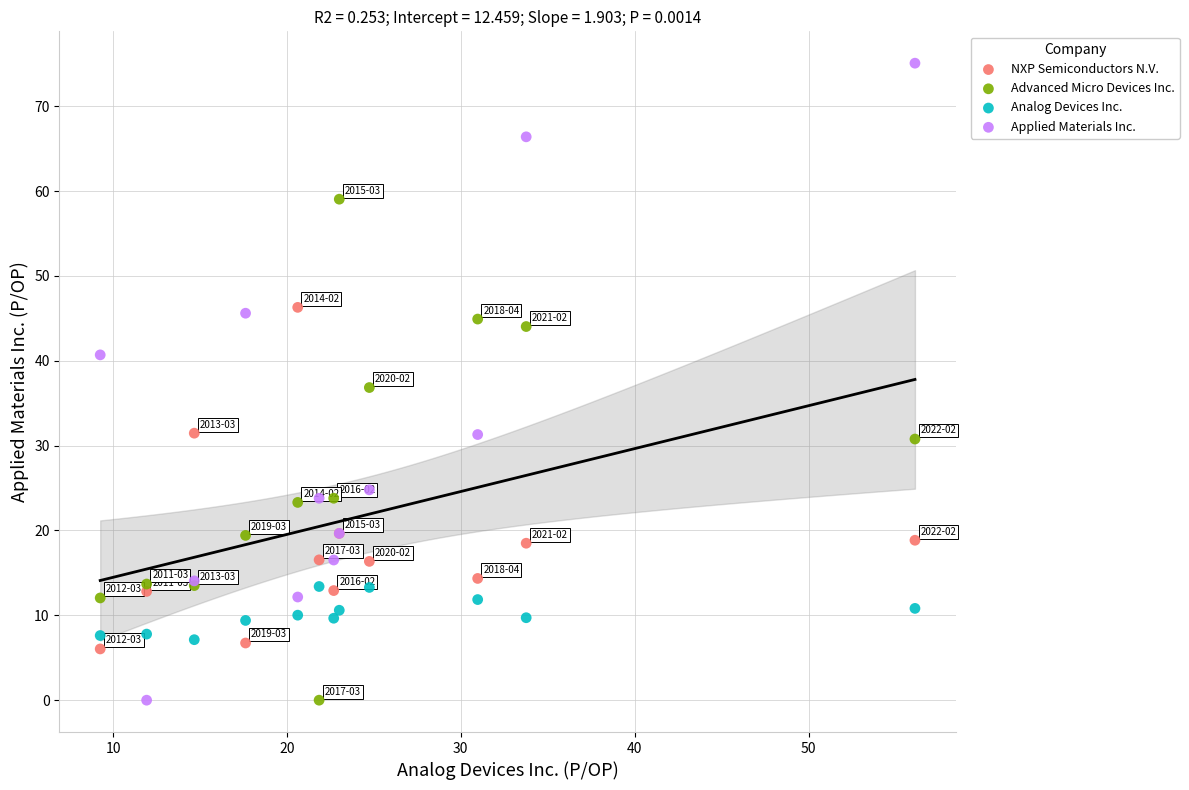

Which series has the widest spread of Y values?

Applied Materials Inc.